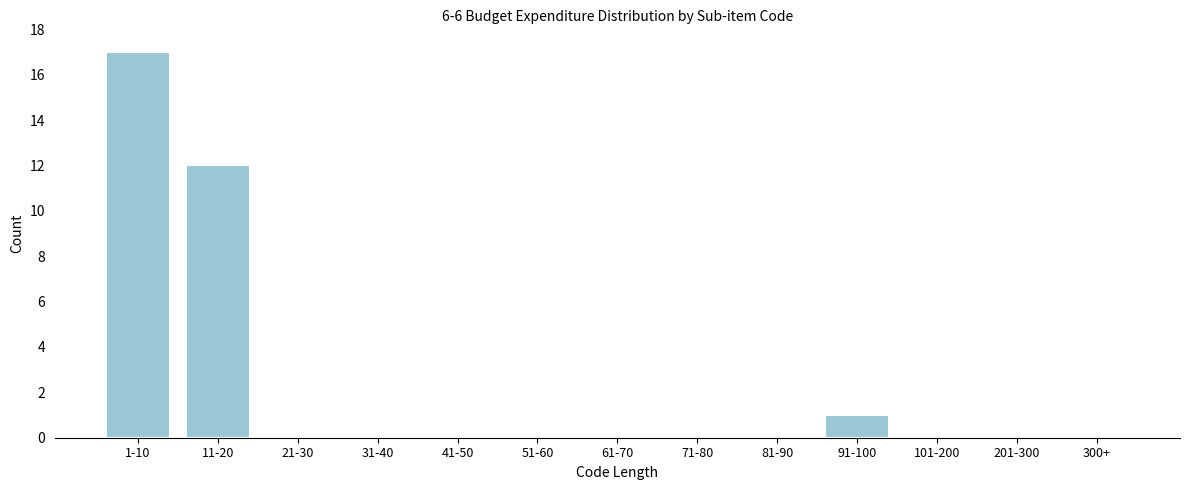

Reading left to right, list all the values displayed in this chart.

1-10=17	11-20=12	21-30=0	31-40=0	41-50=0	51-60=0	61-70=0	71-80=0	81-90=0	91-100=1	101-200=0	201-300=0	300+=0